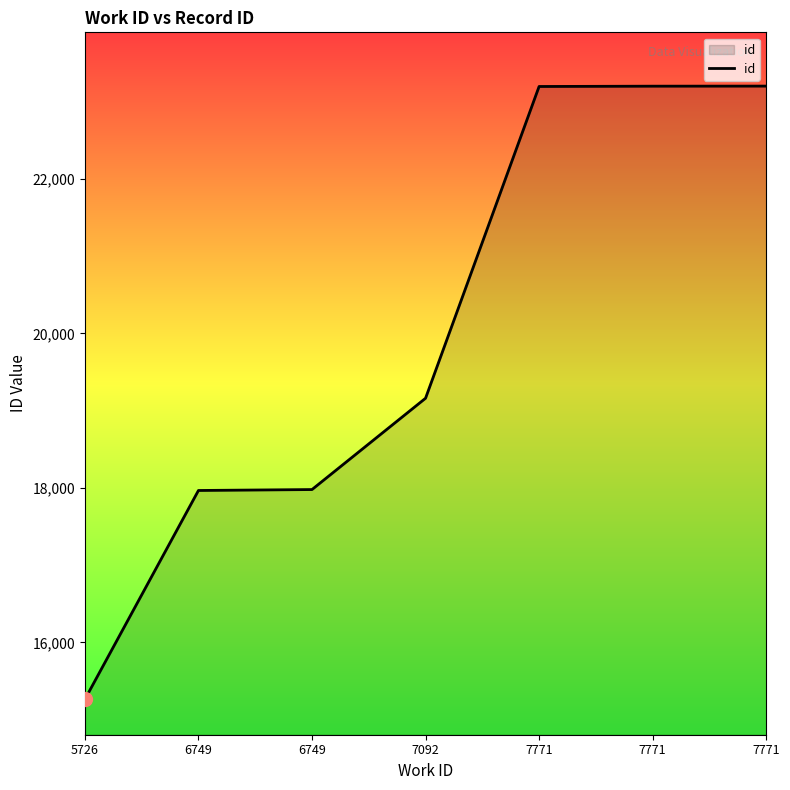

Count the number of data series in this chart.

1